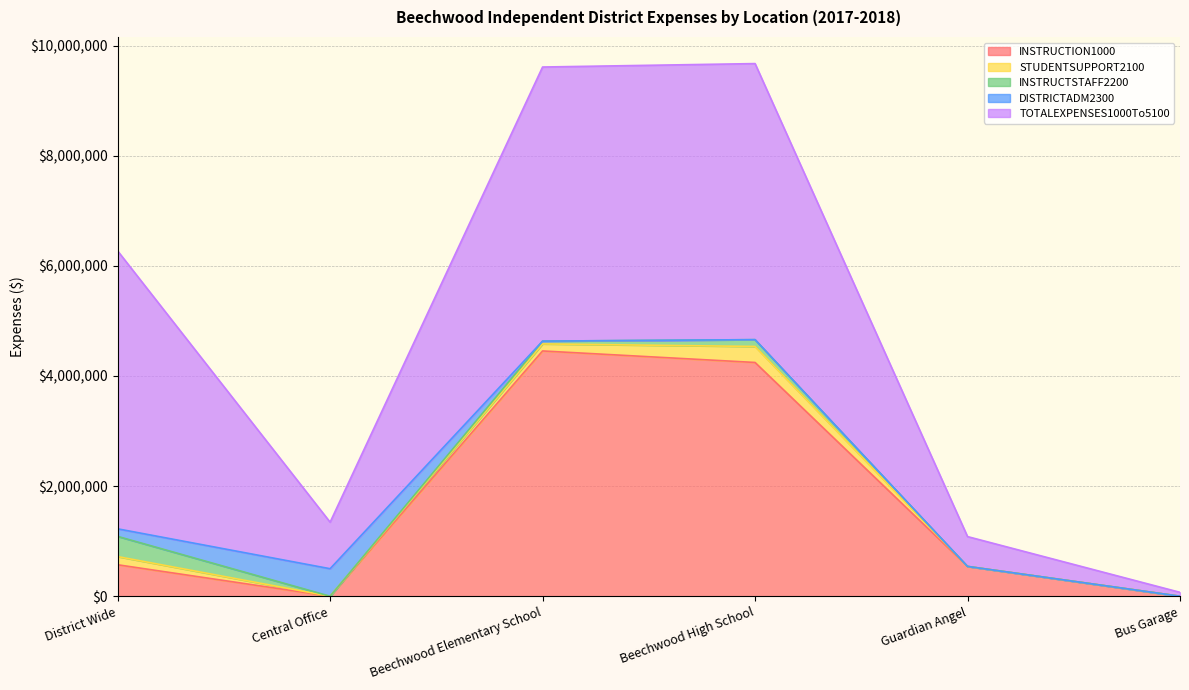

True or false: DISTRICTADM2300 has a value of 500161.0 at Central Office.

True